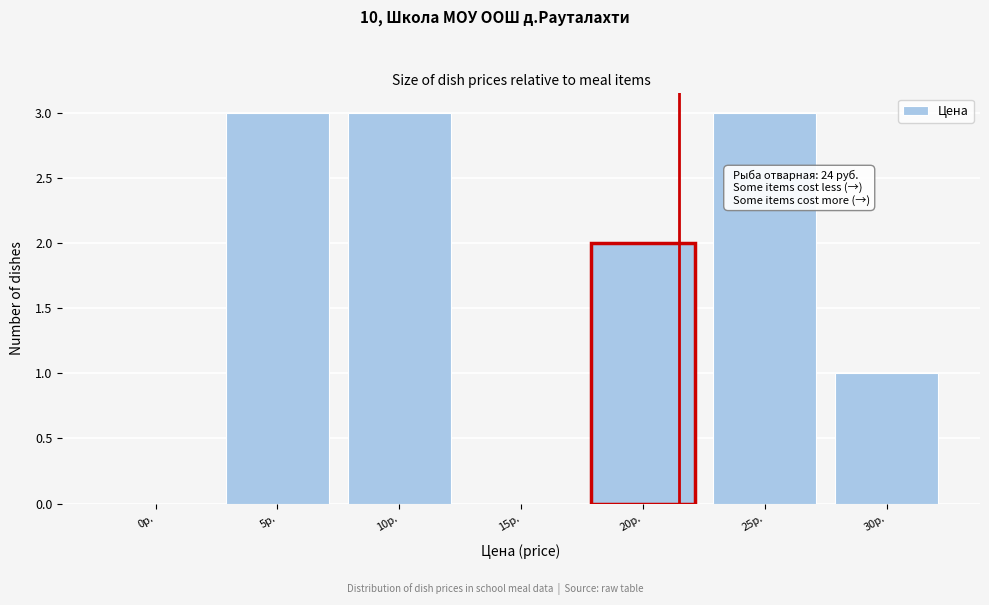

Reading left to right, list all the values displayed in this chart.

0р.=0	5р.=3	10р.=3	15р.=0	20р.=2	25р.=3	30р.=1